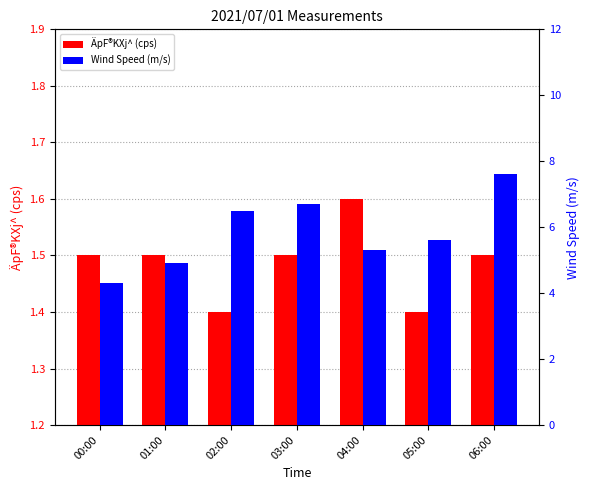

The ÄpF®KXj^ (cps) series shows 1.4 at 02:00. True or false?

True